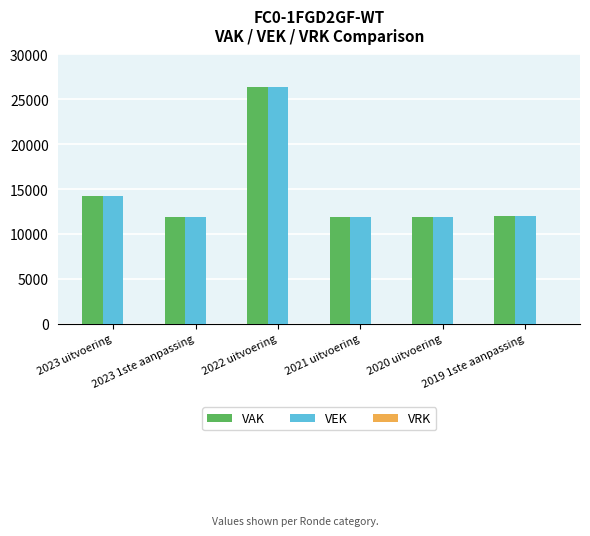

How many bars are there in each group?

2